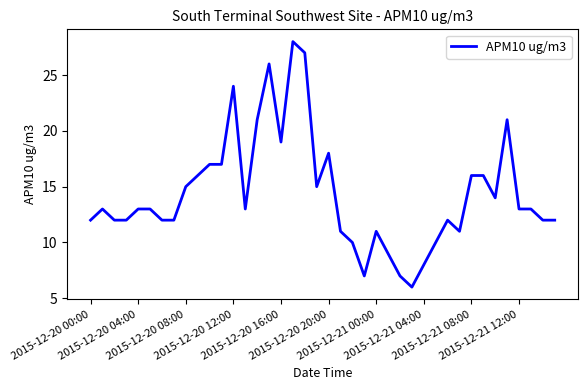

What is the difference between the maximum and minimum values?

22